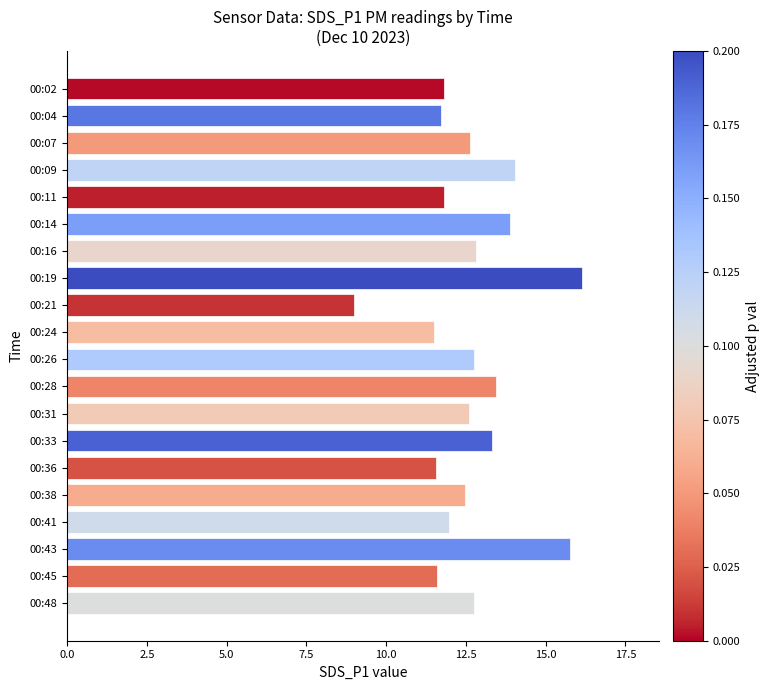

What is the value of the 5th bar from the top?

11.8